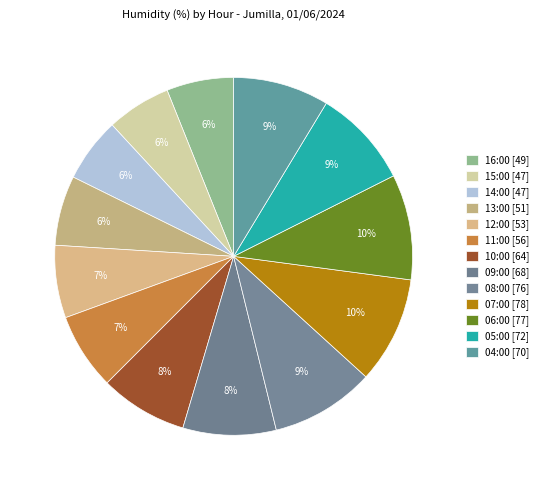

Count the number of slices in the pie.

13